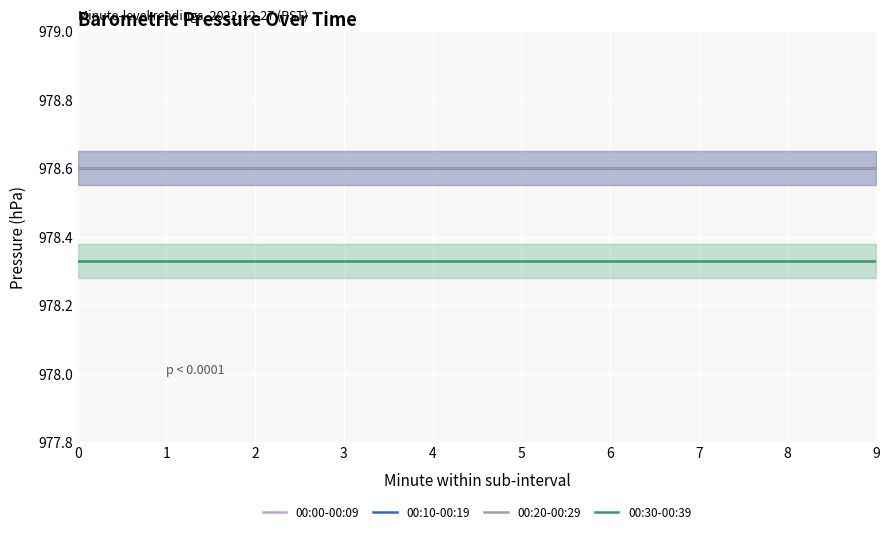

What is the total value across all series at 5?

3914.1